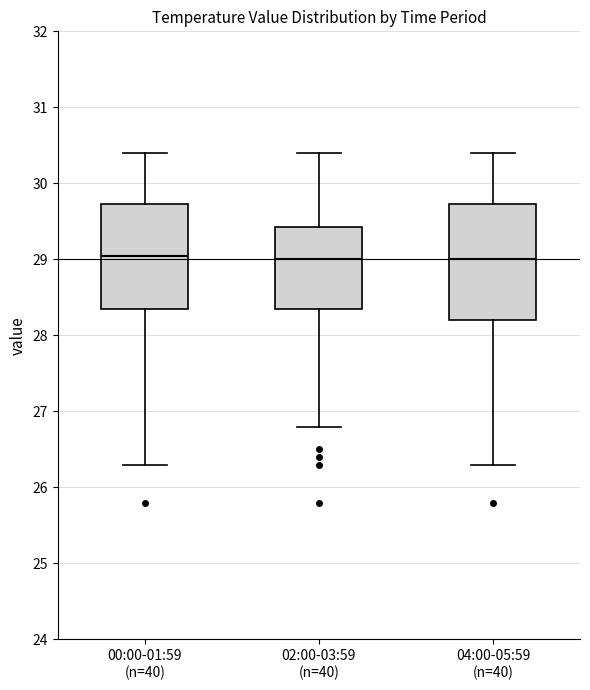

Reading left to right, read every box against the y-axis: the position of its median line, the range the box covers, and the ends of its whiskers. The values are not printed on the chart, so give them approximately, as read against the axis.

00:00-01:59 (n=40): median 29.1, box 28.4 to 29.7, whiskers 26.3 to 30.4
02:00-03:59 (n=40): median 29.0, box 28.4 to 29.4, whiskers 26.8 to 30.4
04:00-05:59 (n=40): median 29.0, box 28.2 to 29.7, whiskers 26.3 to 30.4